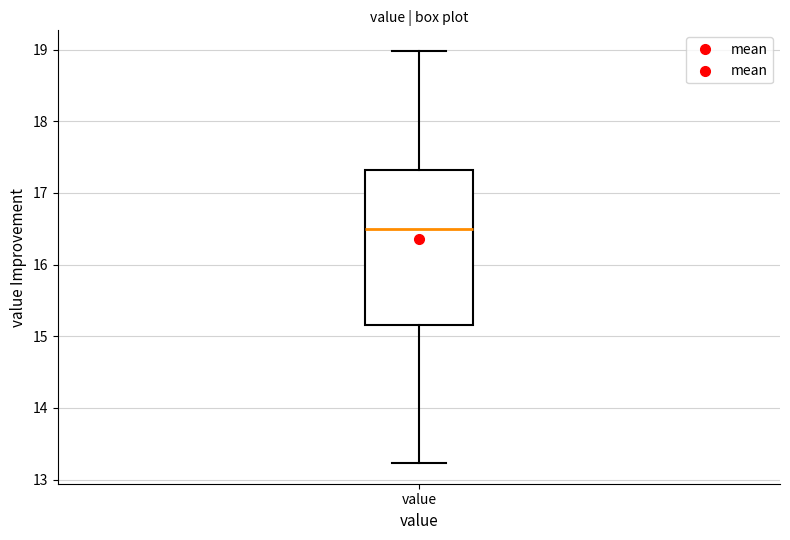

Transcribe this box plot: give where the median line is, the range the box spans, and where the two whiskers end, as read against the y-axis. The values are not printed on the chart, so give them approximately, as read against the axis.

median 16.5, box 15.2 to 17.3, whiskers 13.2 to 19.0